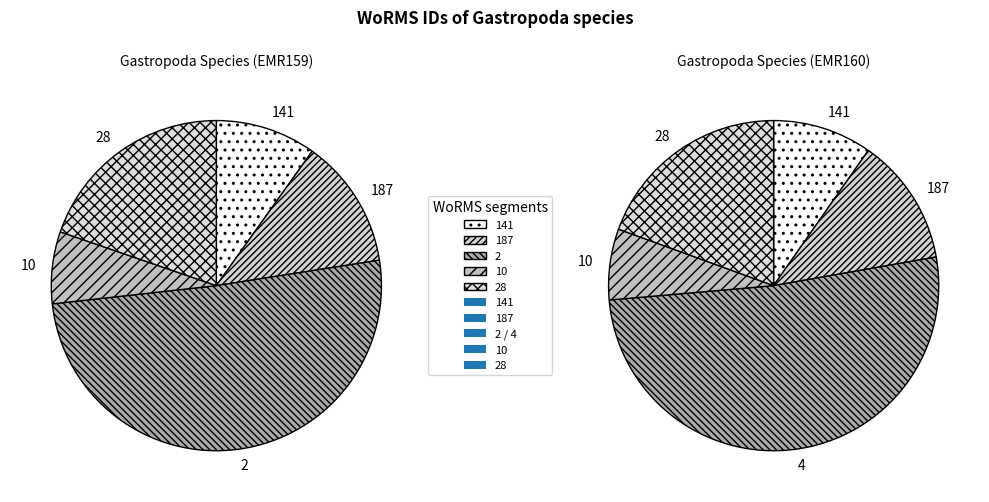

The Turritella turbona (EMR160) slice represents 50% of the pie. True or false?

True